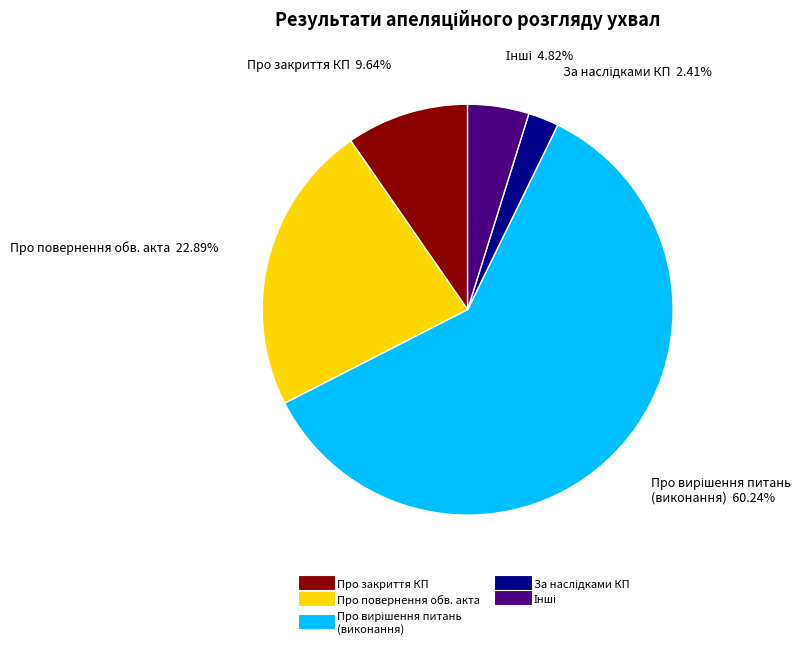

Is there any slice that represents more than half of the pie?

Yes